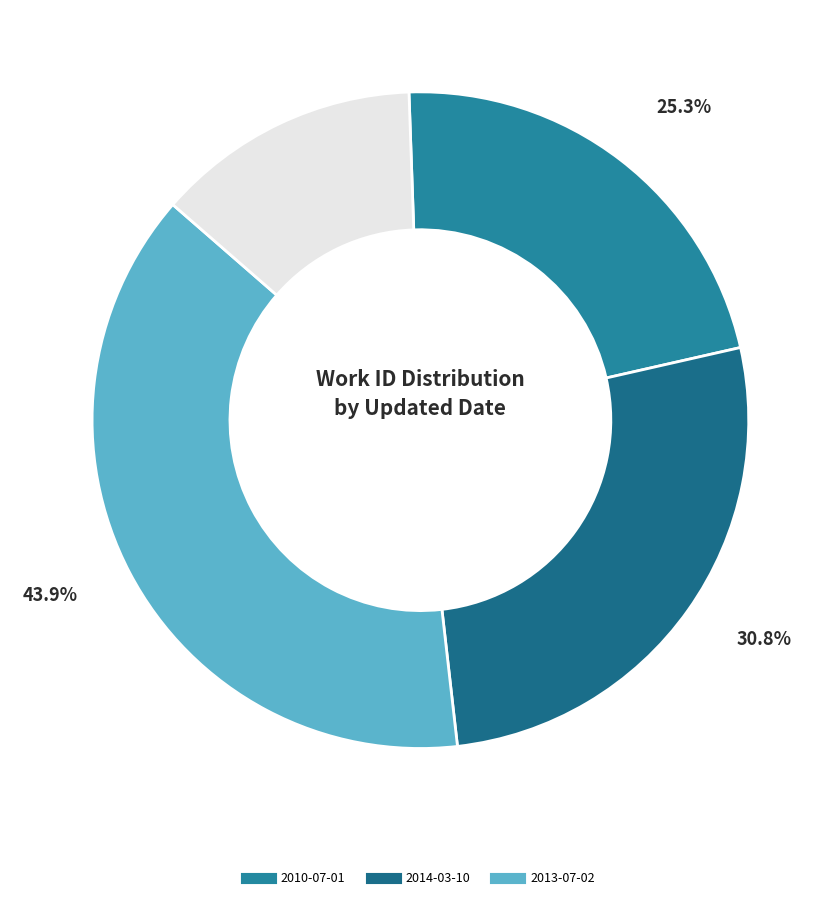

How many slices are in this pie chart?

3